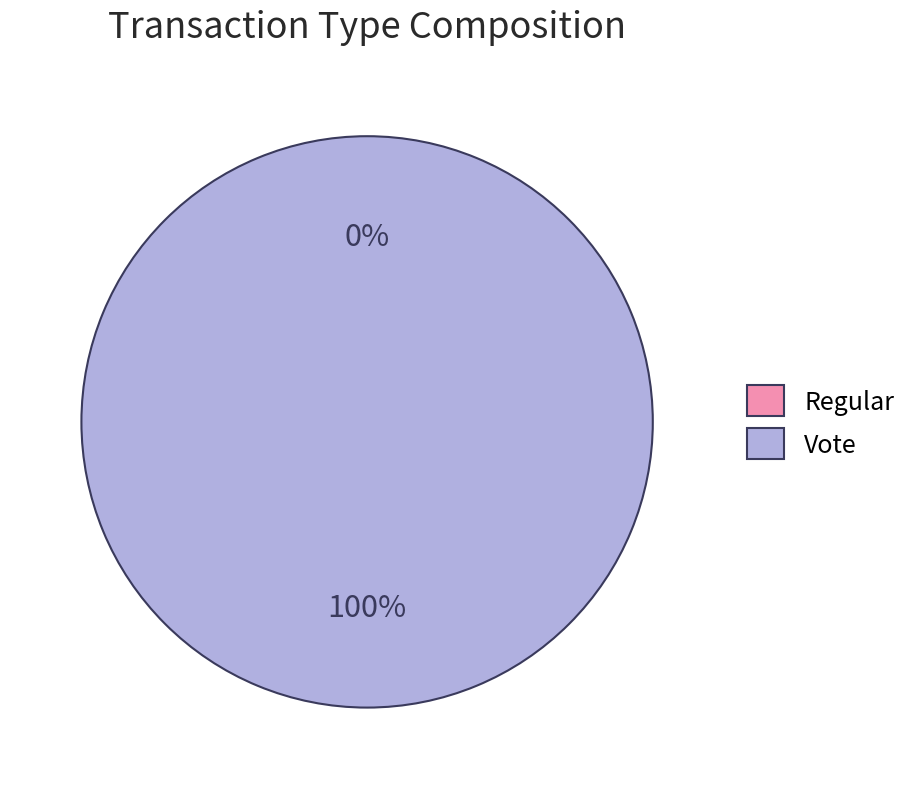

To the nearest percent, what is the average slice percentage?

50%